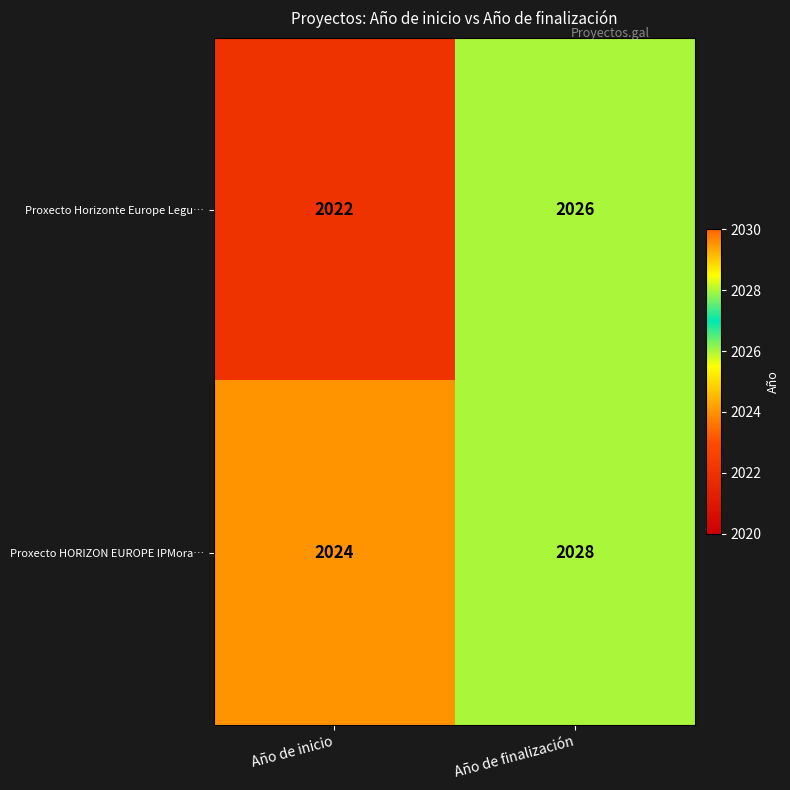

Reading left to right, list all the values displayed in this chart.

Proxecto Horizonte Europe Legu…: 2022	2026
Proxecto HORIZON EUROPE IPMora…: 2024	2028